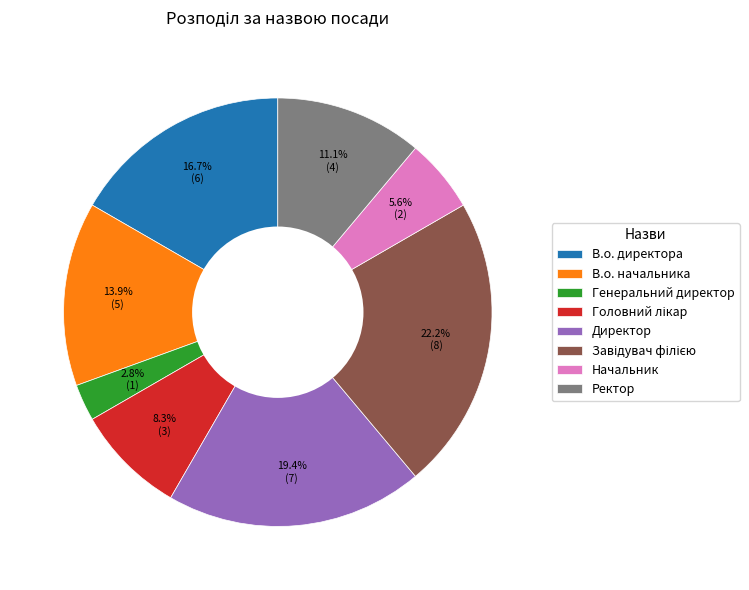

What portion of the pie excludes В.о. директора?

83.3%